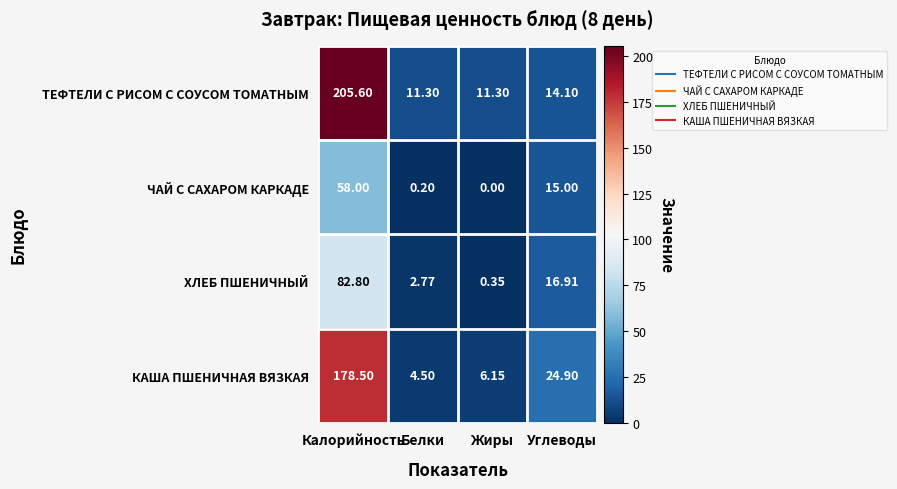

Rank the series by their average value, from lowest to highest.

ЧАЙ С САХАРОМ КАРКАДЕ, ХЛЕБ ПШЕНИЧНЫЙ, КАША ПШЕНИЧНАЯ ВЯЗКАЯ, ТЕФТЕЛИ С РИСОМ С СОУСОМ ТОМАТНЫМ